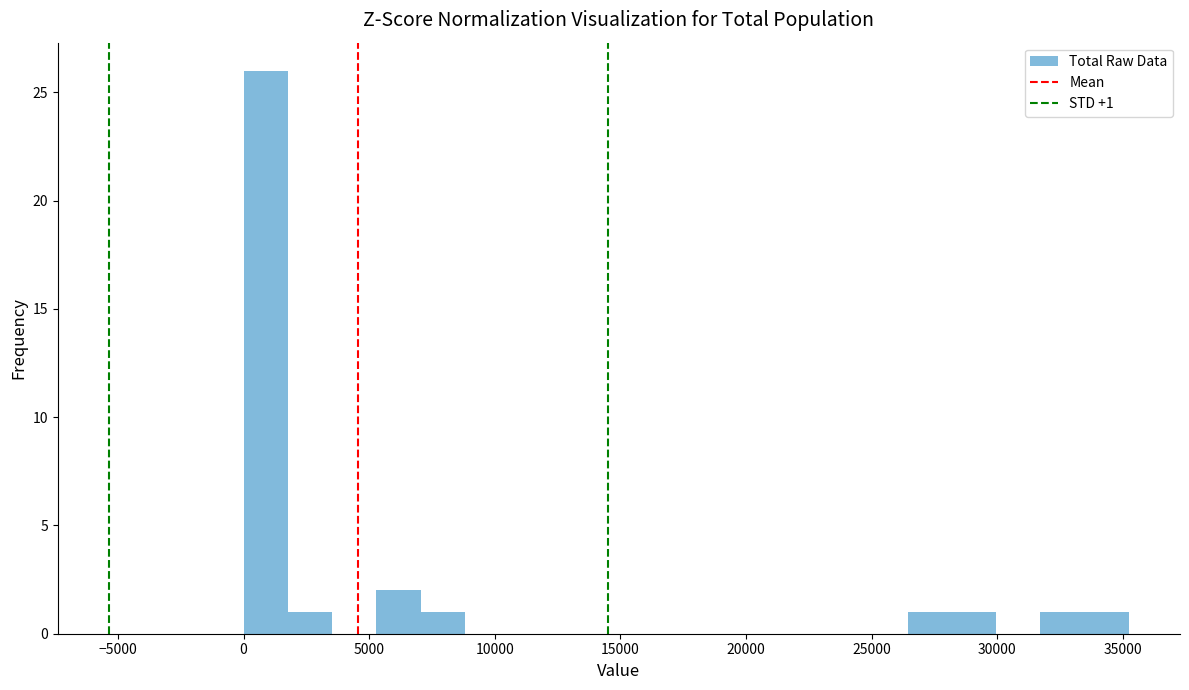

Read against the x-axis, roughly where is the centre of the tallest bar?

1000